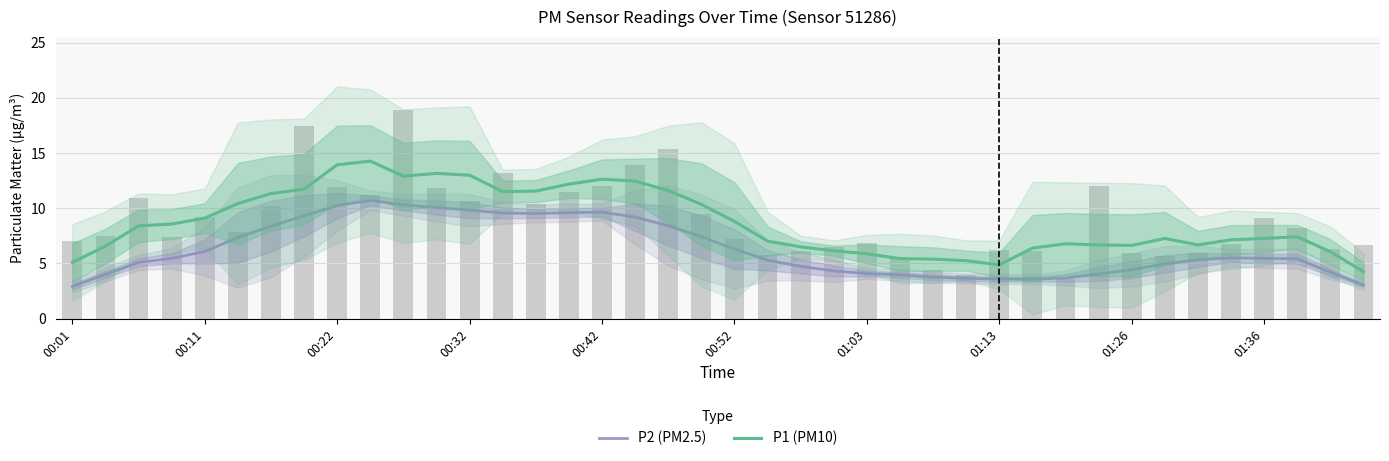

Which label corresponds to the smallest value in the chart?

00:01